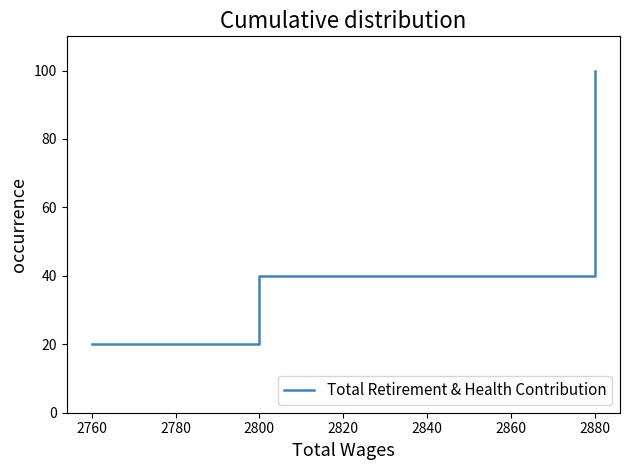

How many data points does each series have?

5